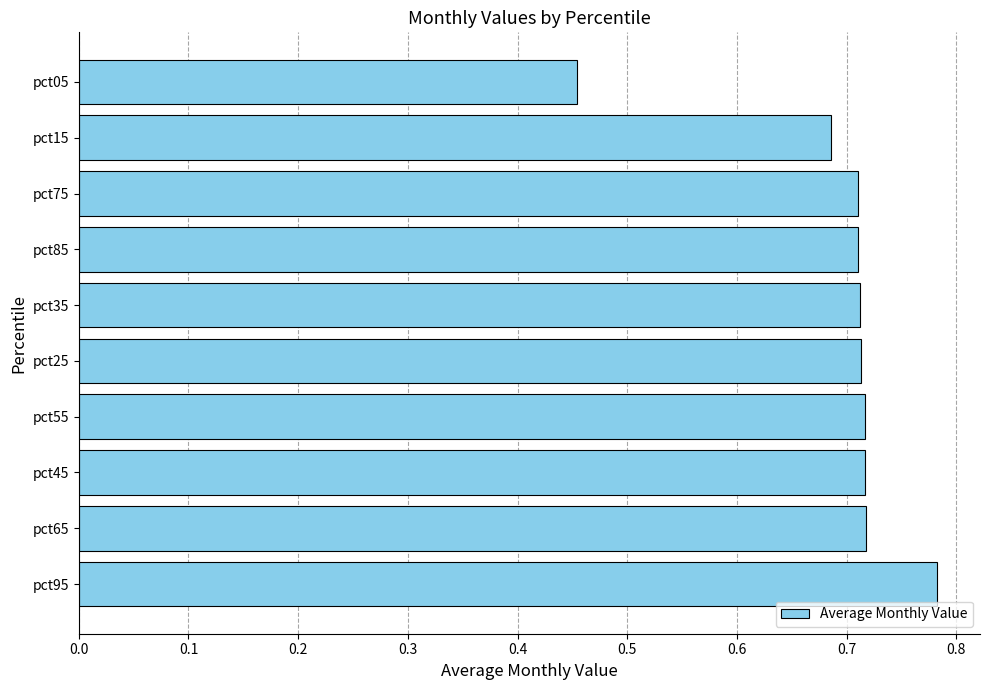

Does the chart contain any negative values?

No